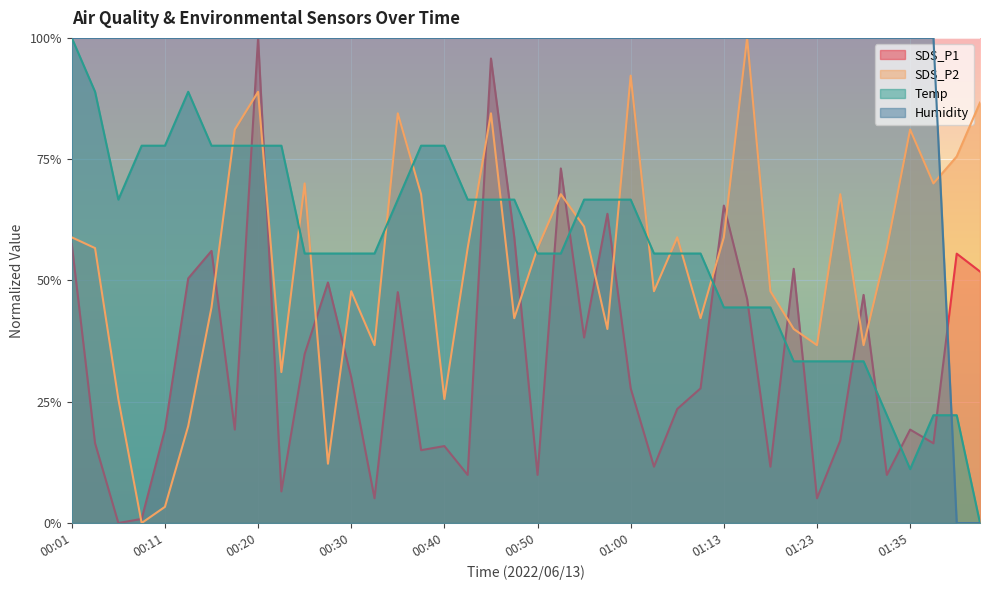

How many interior local valleys does the Temp series have?

2